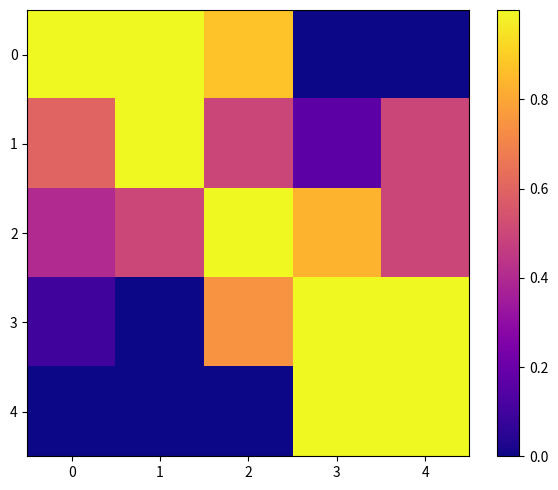

At which category is the sum across all series the highest?

2